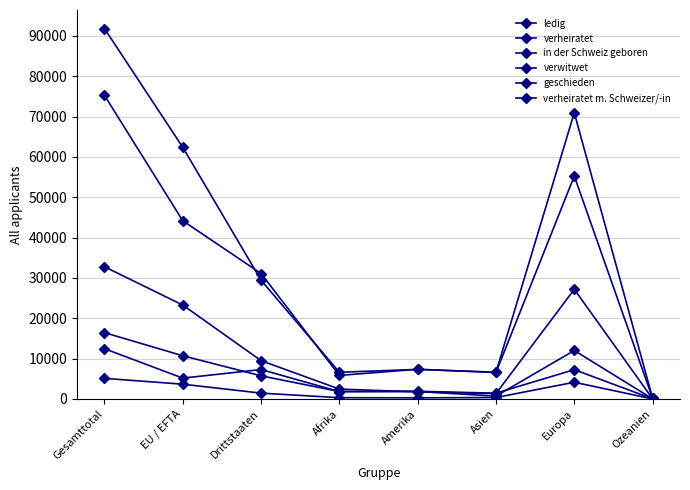

What is the highest value of the verwitwet series?

5103